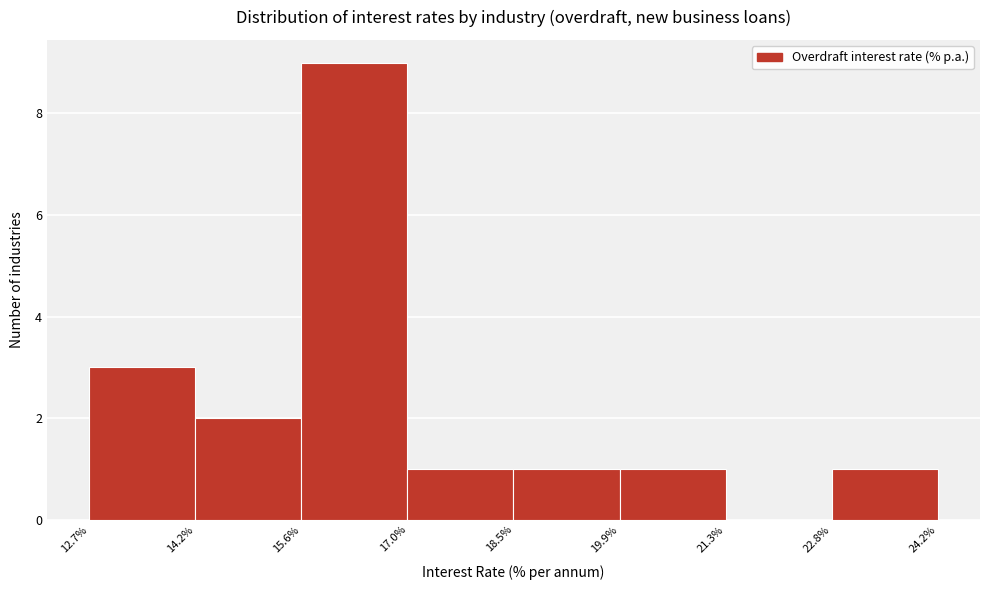

What is the height of the bar covering 18.5% to 19.9% on the x-axis? The values are not printed on the chart, so give them approximately, as read against the axis.

1